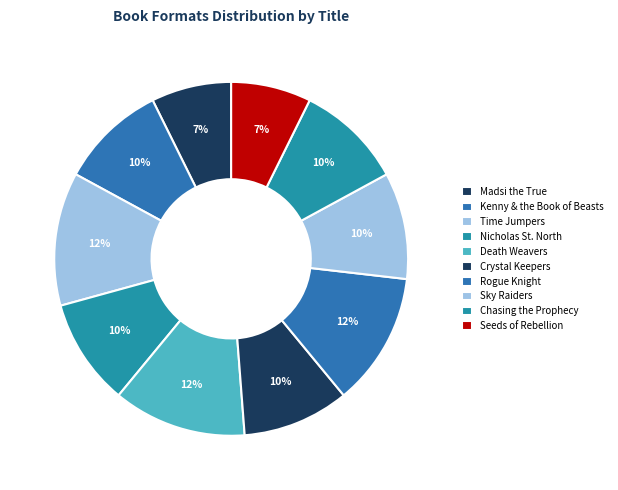

What is the largest slice in the pie chart?

Time Jumpers